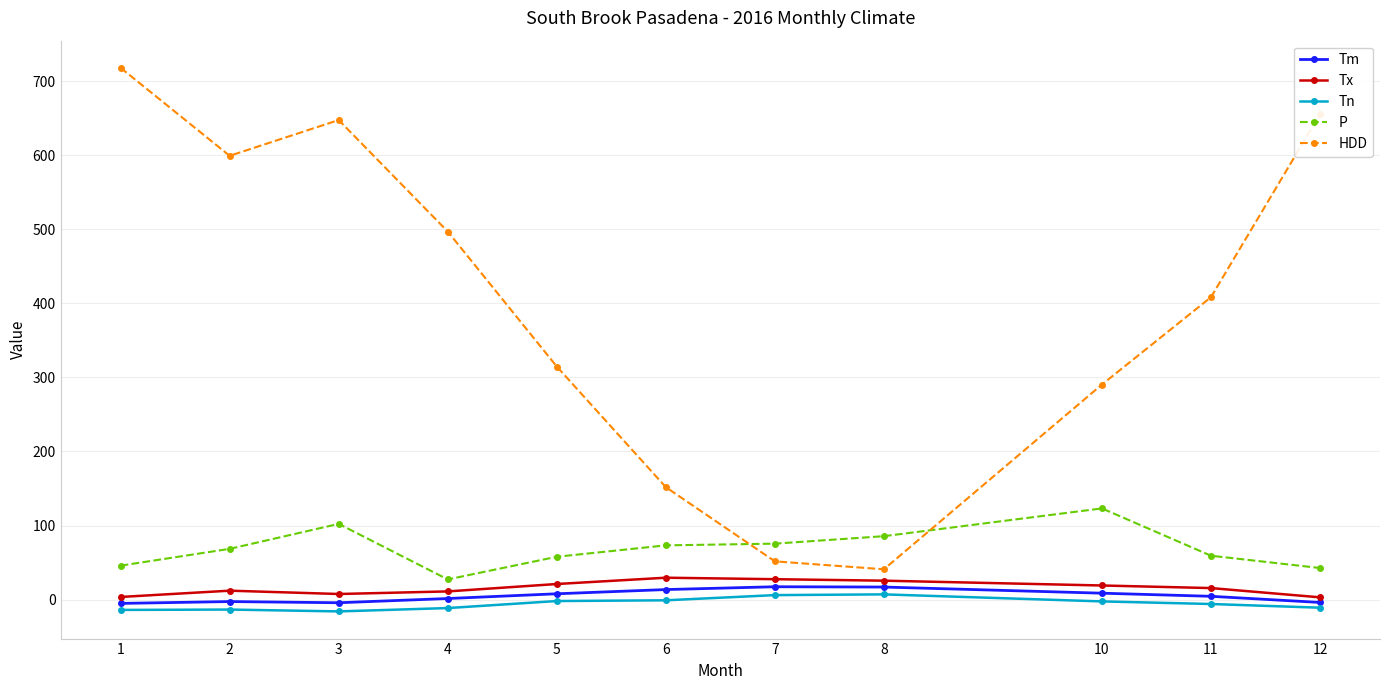

Which series has the largest total across all categories?

HDD